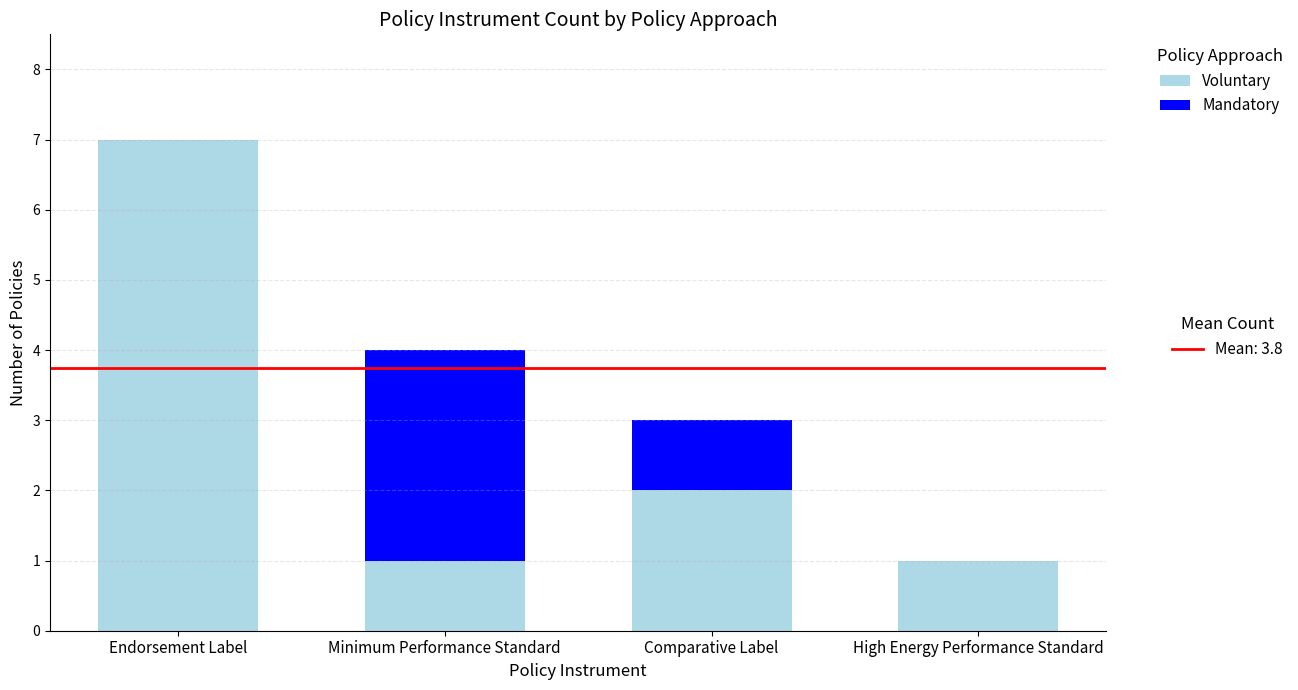

At which category is the sum across all series the highest?

Endorsement Label